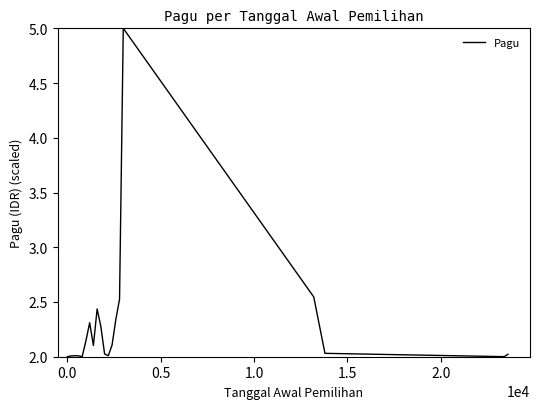

What is the greatest value displayed?

5.0